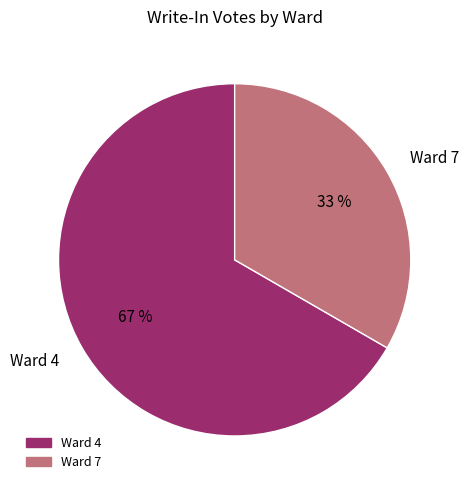

Approximately how many times larger is the value at Ward 4 compared to Ward 7?

2.0